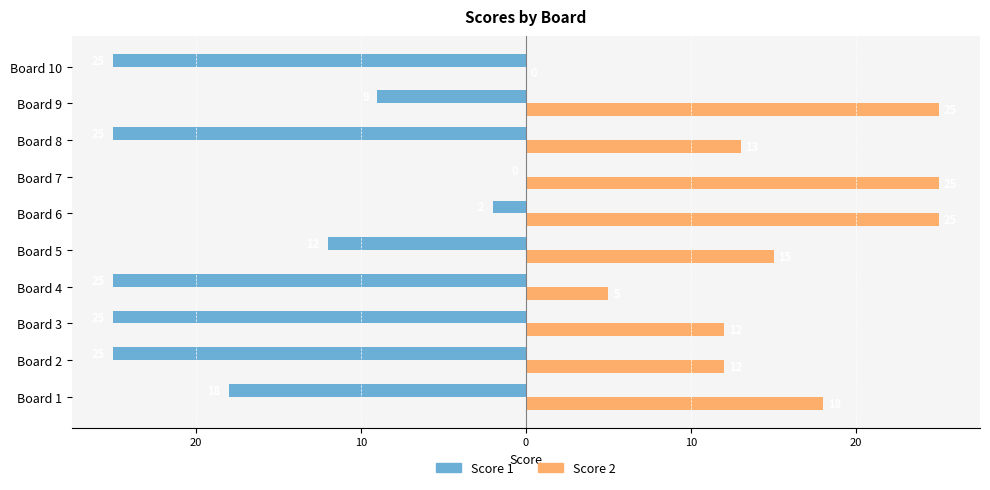

What are all the series names shown in the legend?

Score 1, Score 2